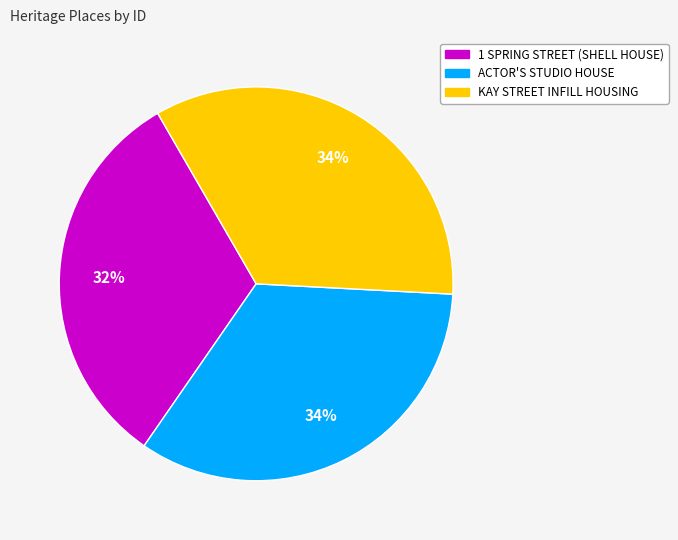

What is the ratio of the value at 1 SPRING STREET (SHELL HOUSE) to the value at KAY STREET INFILL HOUSING?

0.9